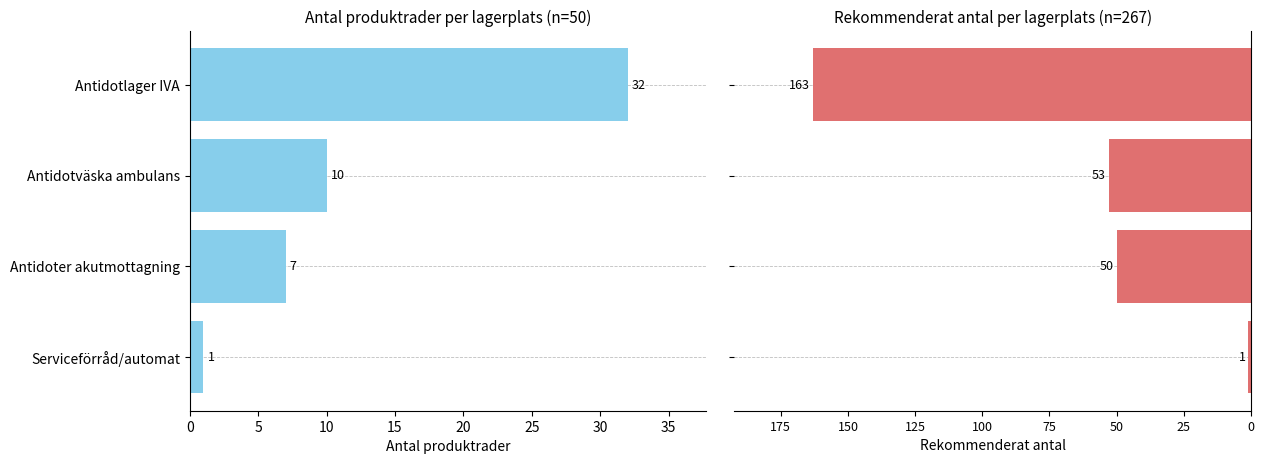

The value of Rekommenderat antal at Antidoter akutmottagning is -71. True or false?

False